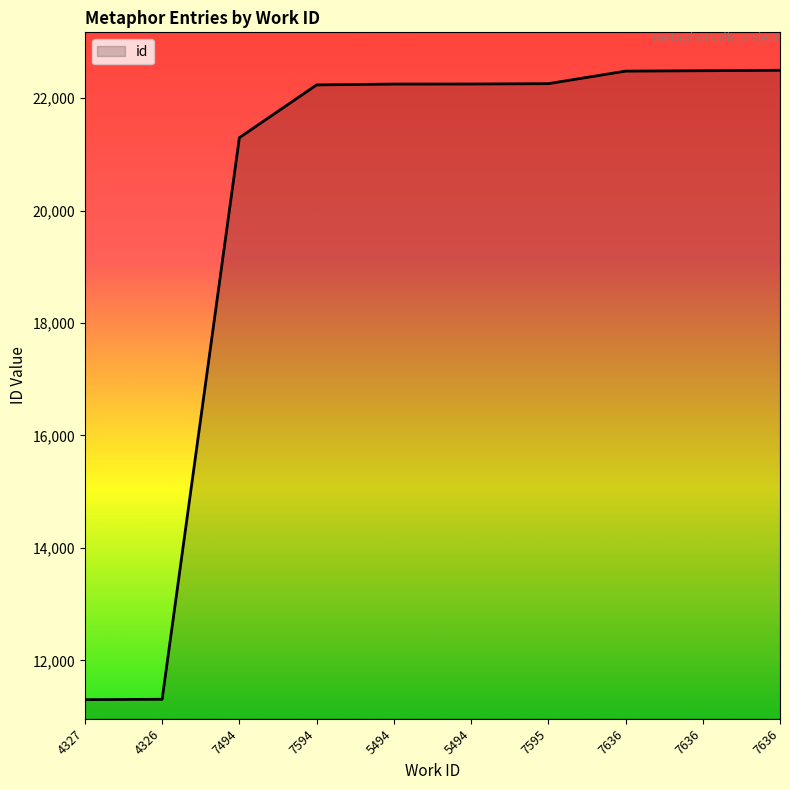

What is the sum of all values?

200354